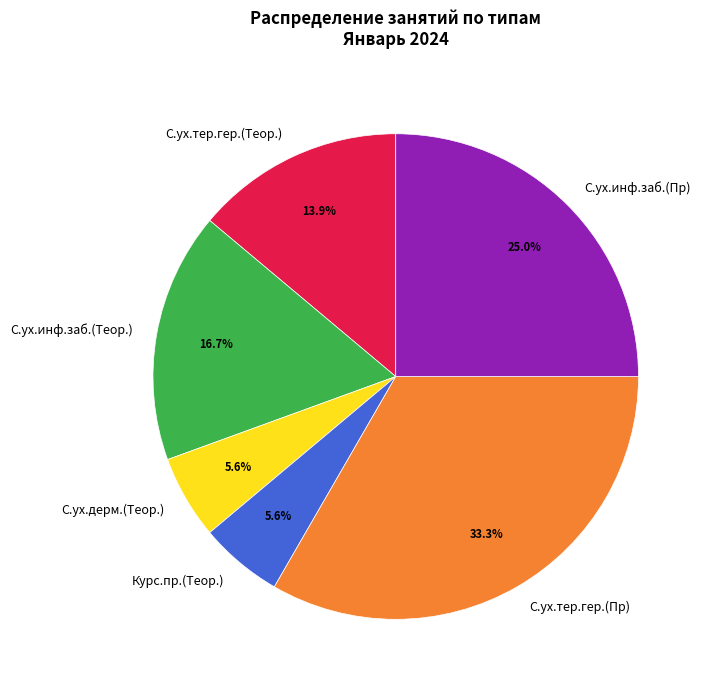

What is the total percentage of С.ух.инф.заб.(Пр) and С.ух.тер.гер.(Теор.)?

38.9%